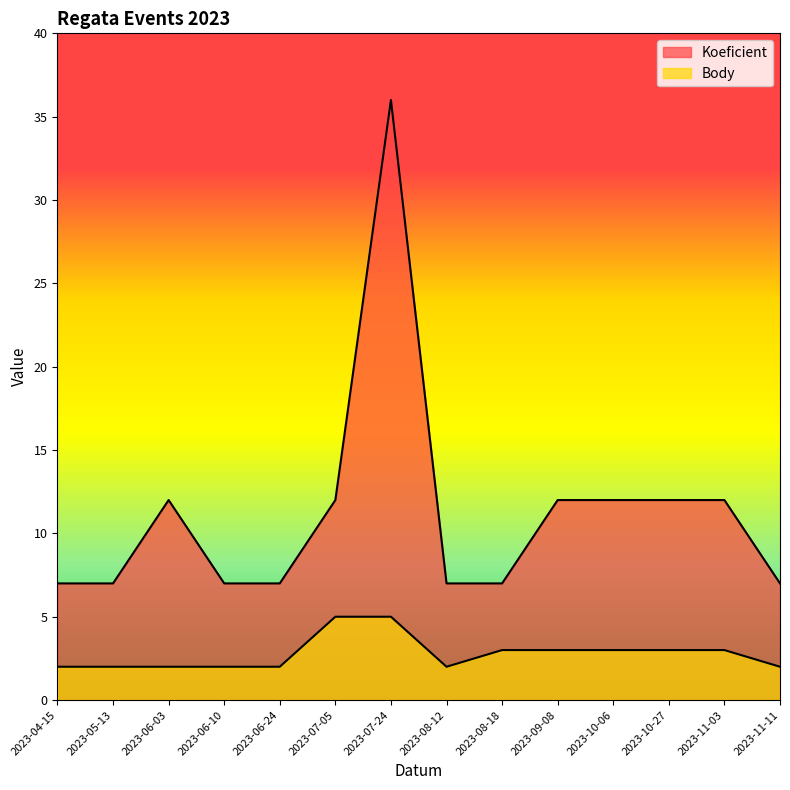

How many data points in Body are above 3?

2